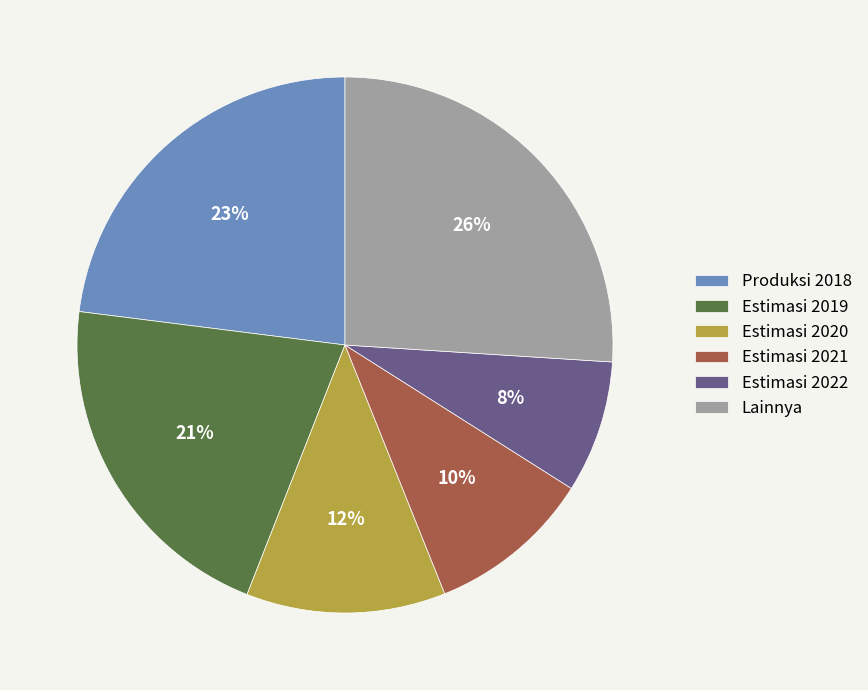

What percentage is the Lainnya slice, to the nearest percent?

26%